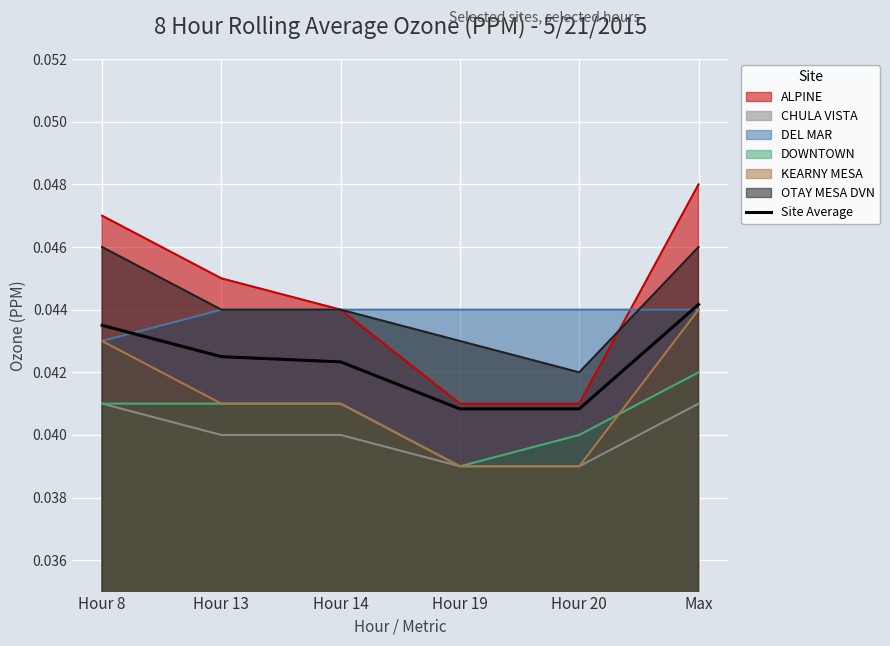

Where is the data nearest to the value 0?

Hour 19